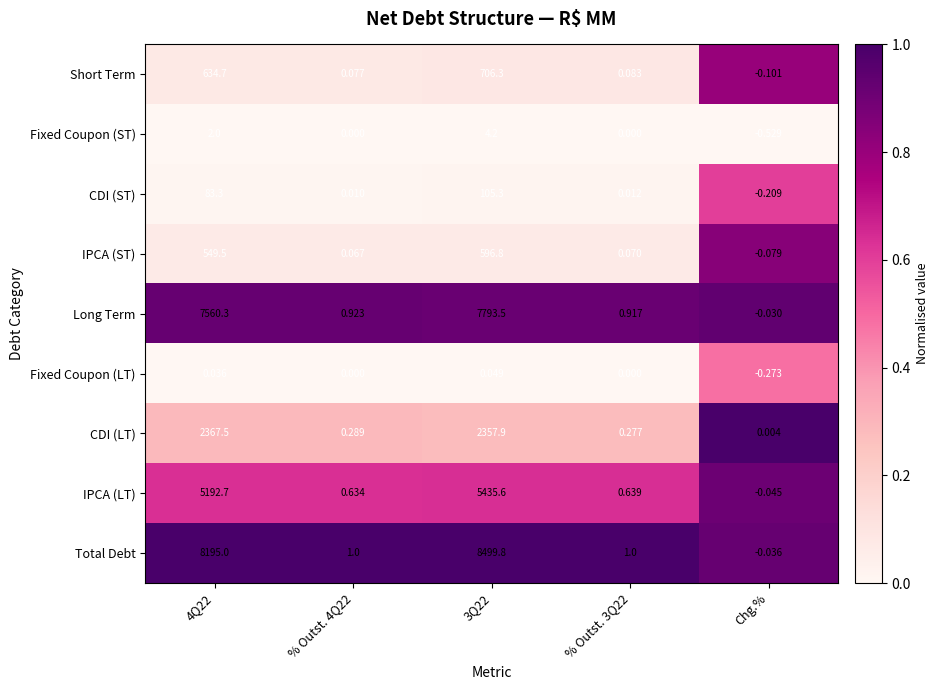

At which category does the chart reach its peak across all series?

3Q22